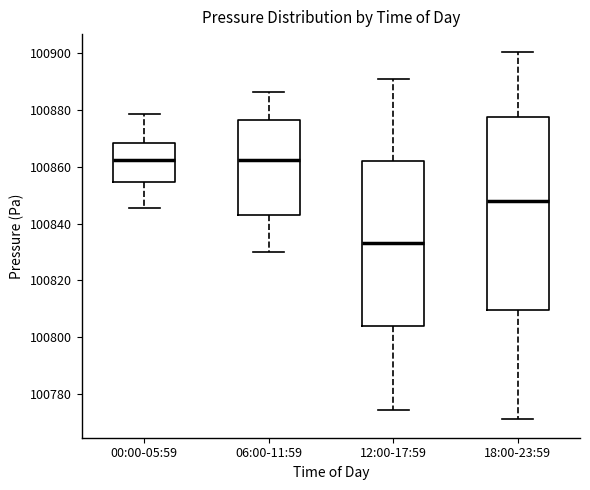

Reading left to right, transcribe this box plot: for each box, give where its median line is, the range the box spans, and where its two whiskers end, as read against the y-axis. The values are not printed on the chart, so give them approximately, as read against the axis.

00:00-05:59: median 100862, box 100854 to 100868, whiskers 100846 to 100878
06:00-11:59: median 100862, box 100842 to 100876, whiskers 100830 to 100886
12:00-17:59: median 100832, box 100804 to 100862, whiskers 100774 to 100890
18:00-23:59: median 100848, box 100810 to 100878, whiskers 100770 to 100900